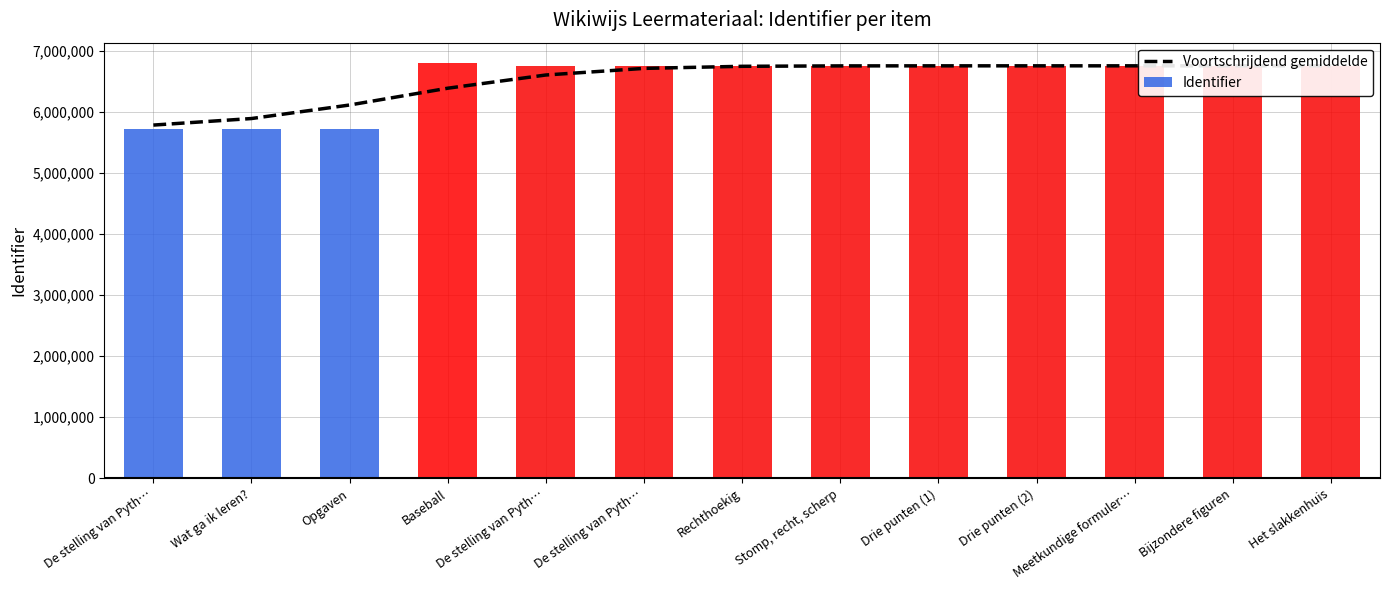

Are the bars grouped side by side (vs. stacked)?

No